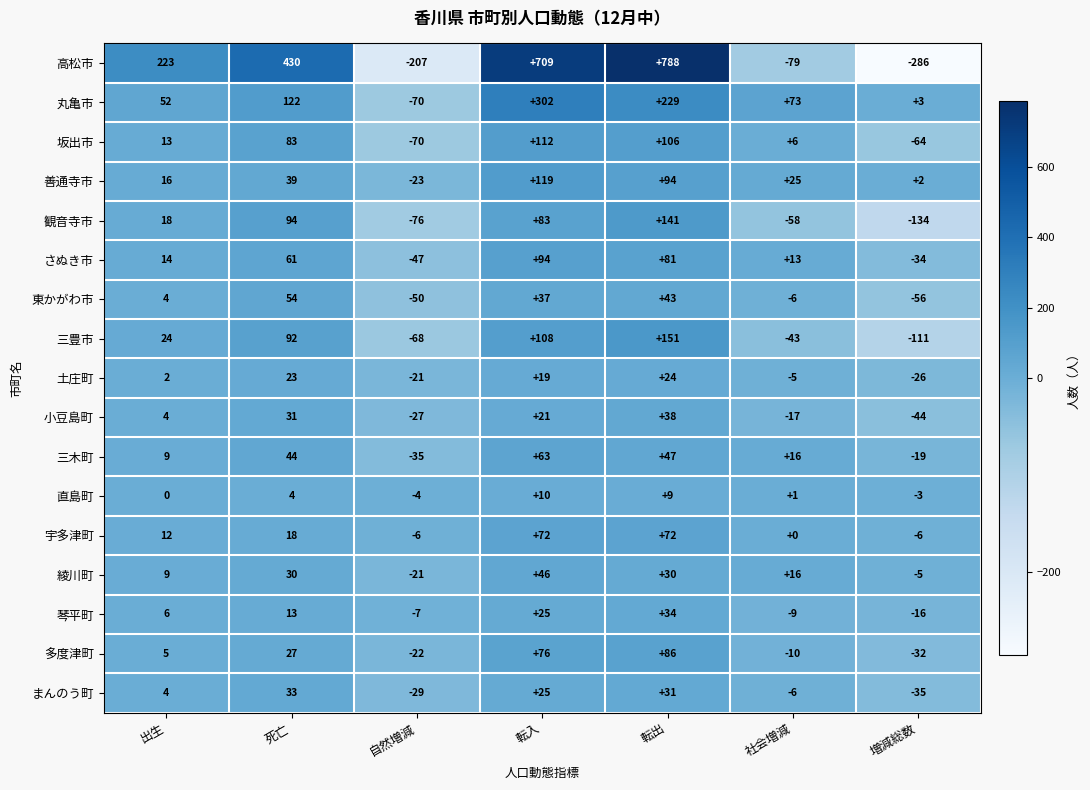

What value does the 東かがわ市 series have at 増減総数, to the nearest 50?

-50